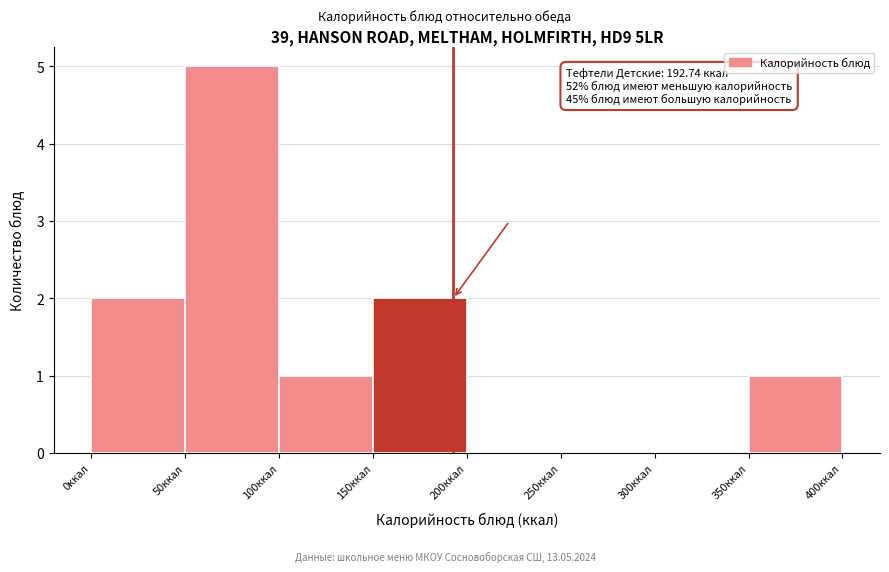

Which range on the x-axis has the tallest bar?

50 to 100